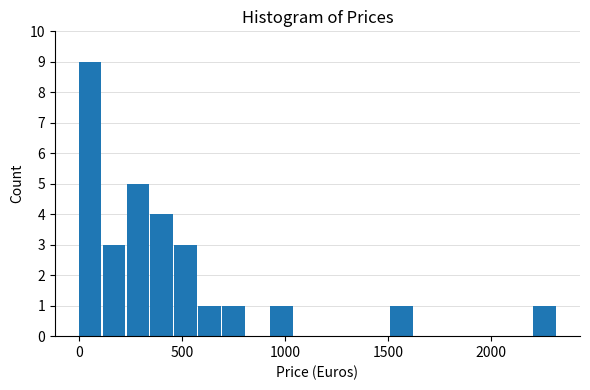

Around what value on the x-axis is the tallest bar? Give the approximate position of its centre, as read against the axis.

50